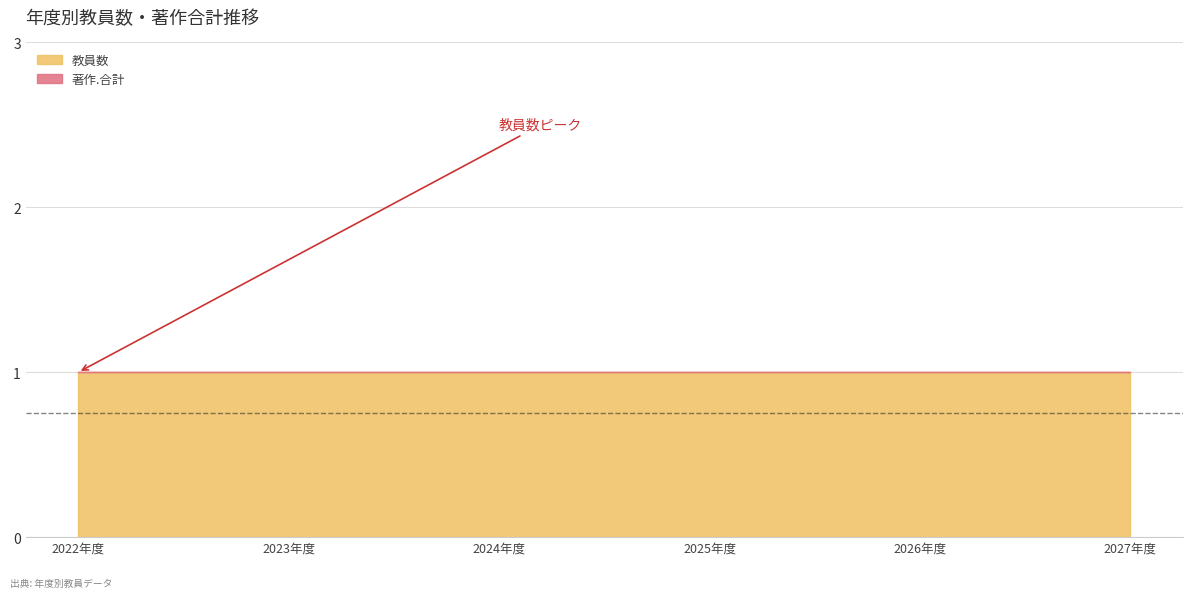

What are all the series names shown in the legend?

教員数, 著作.合計